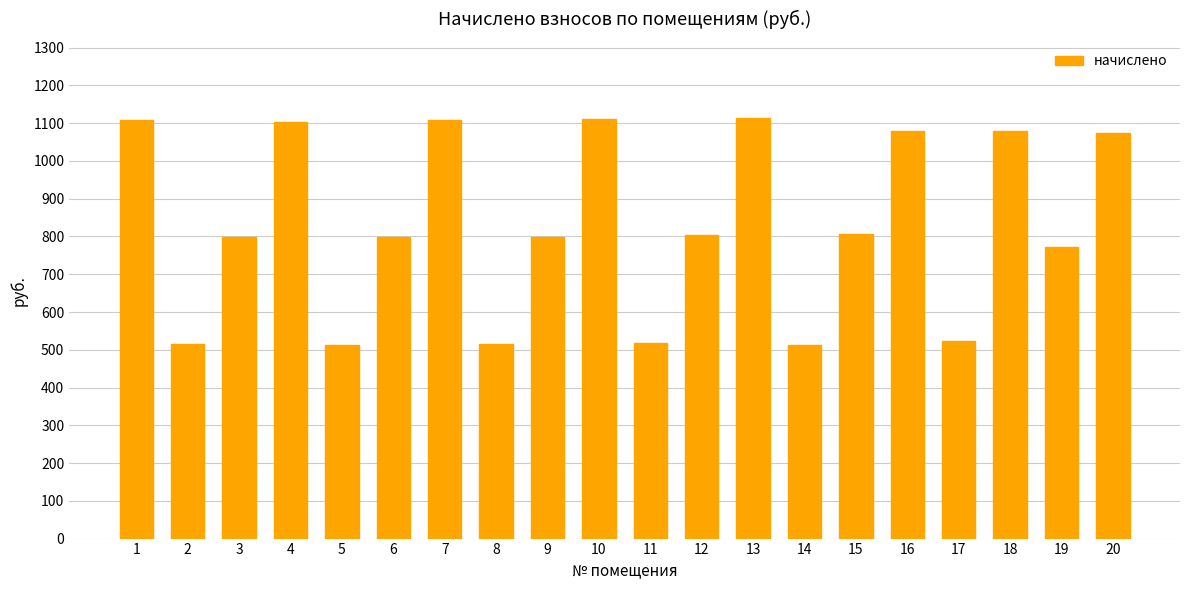

What is the change in value from 12 to 19?

-31.8